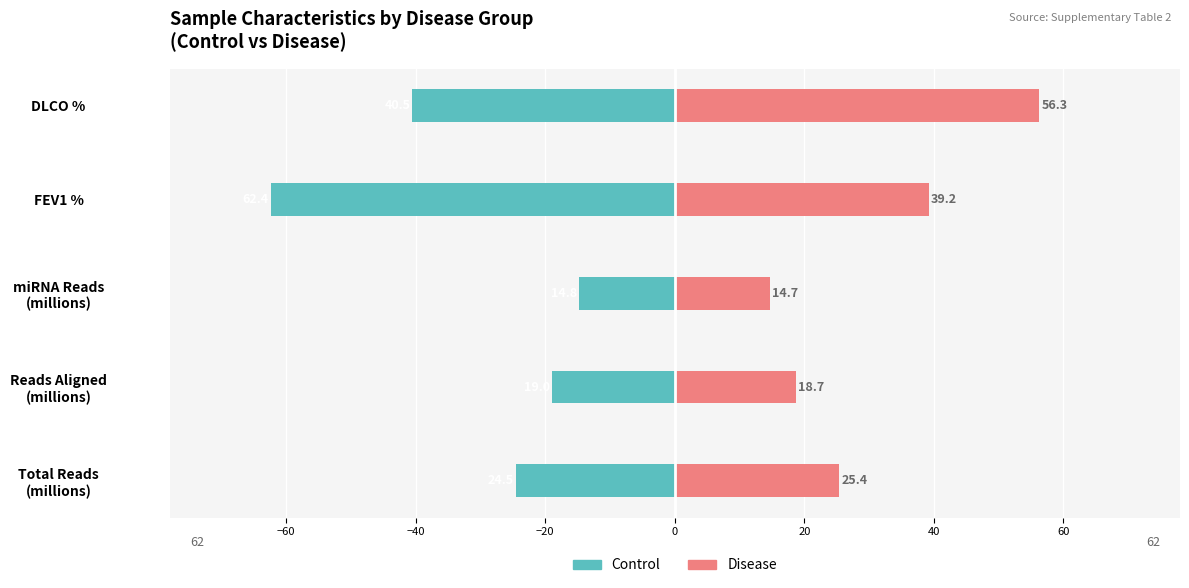

Rank the series by their maximum value, from lowest to highest.

Control, Disease